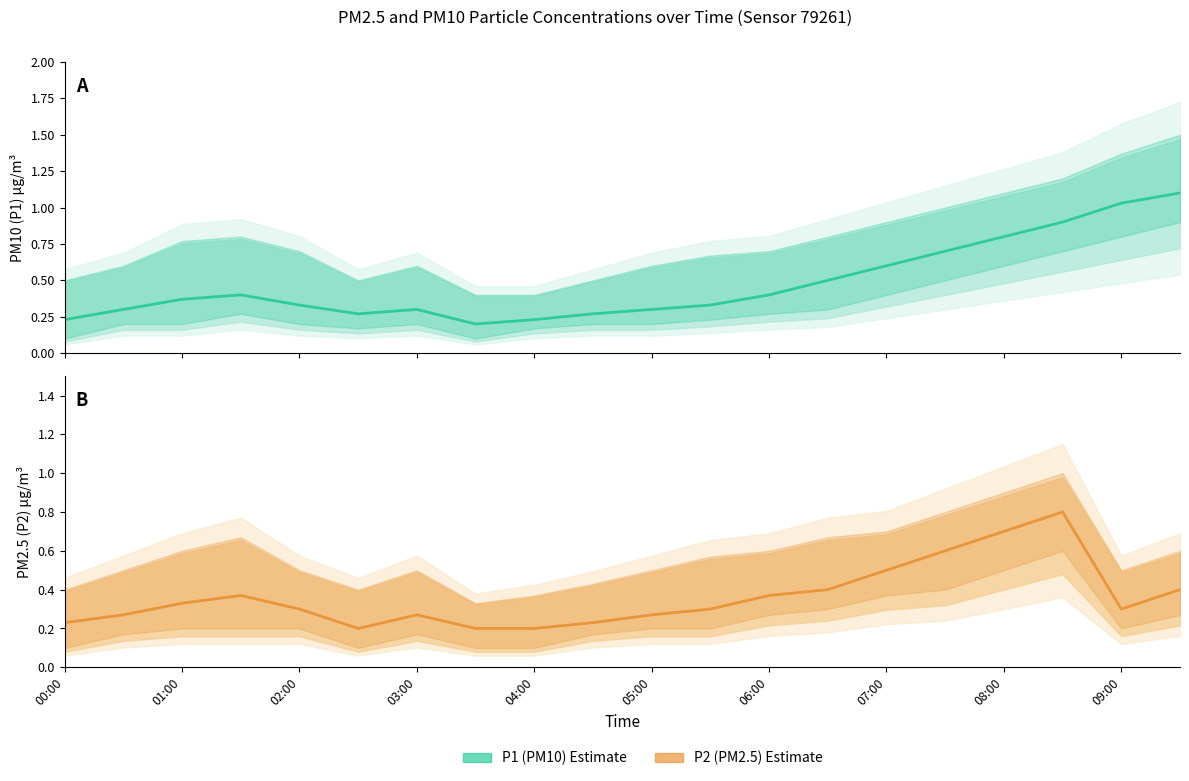

What are all the series names shown in the legend?

P1 (PM10), P2 (PM2.5)